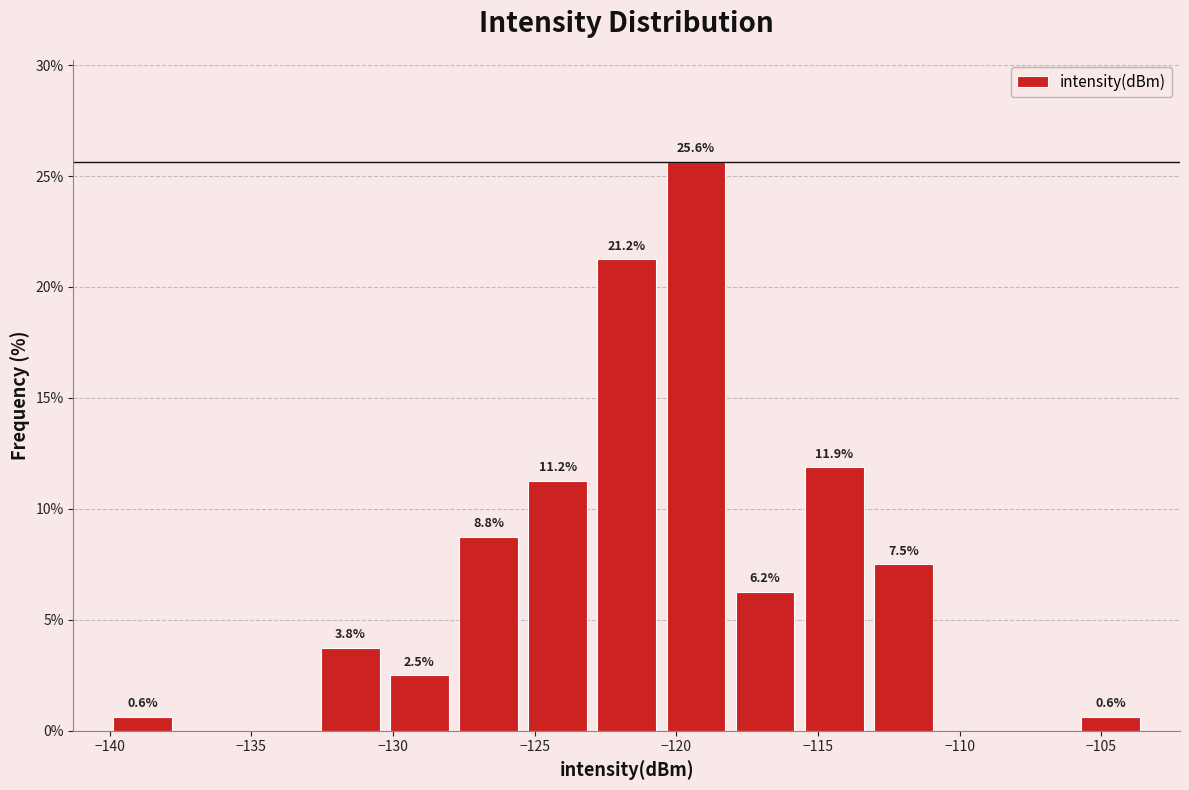

Over which range of the x-axis is the bar tallest?

-120.5 to -118.0